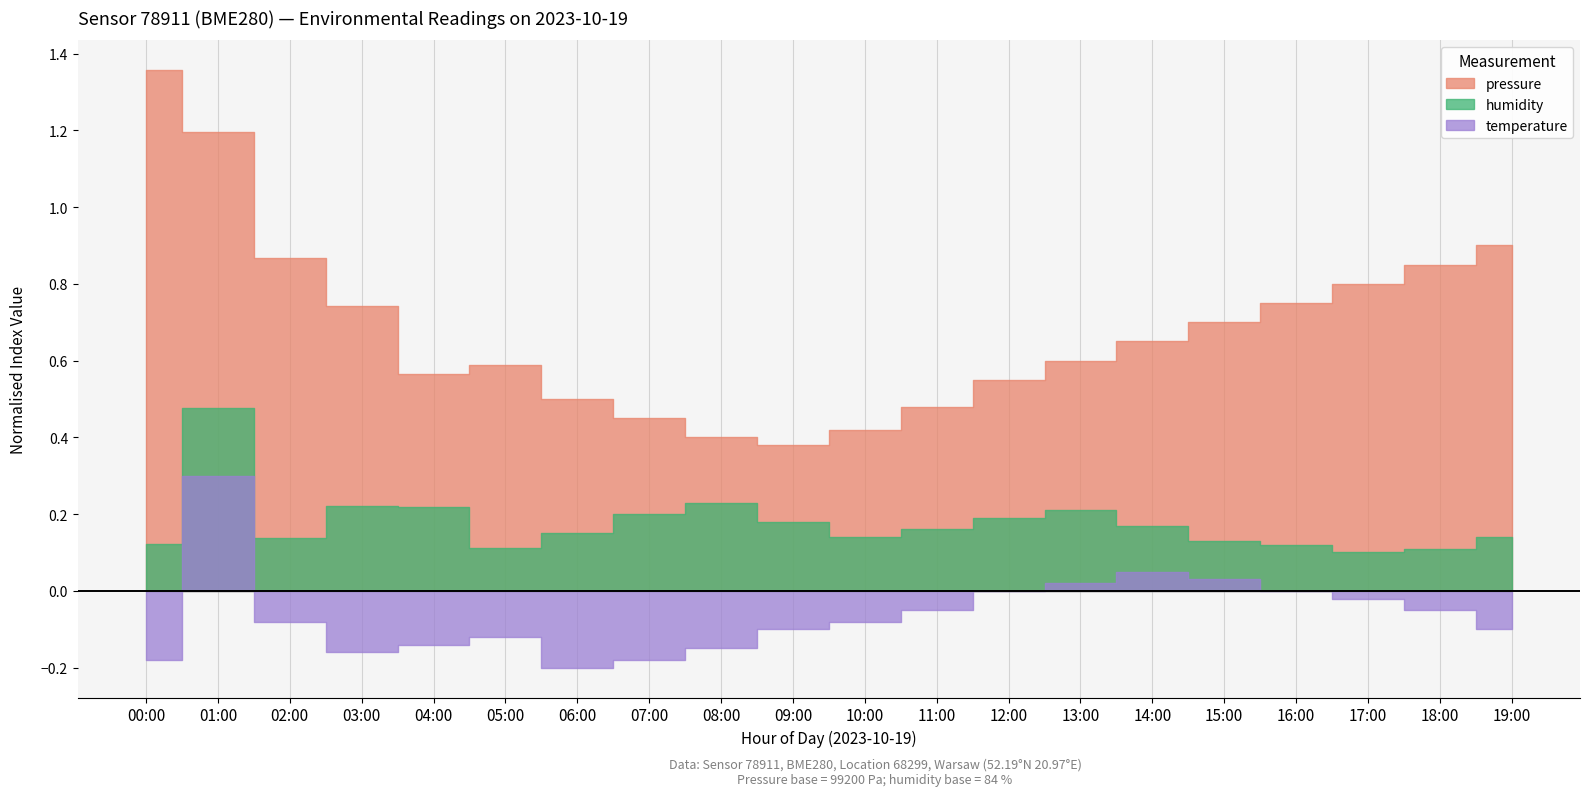

The value of temperature at 14:00 is 0.1. True or false?

True